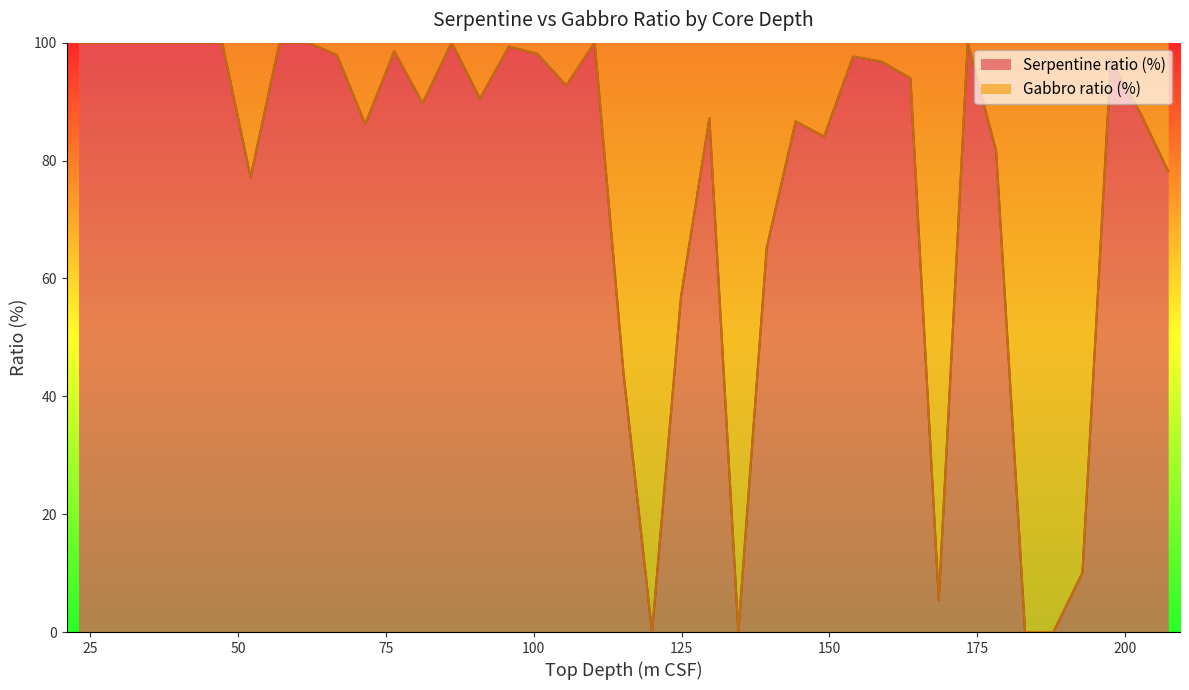

What is the average value of the Serpentine ratio (%) series?

77.0